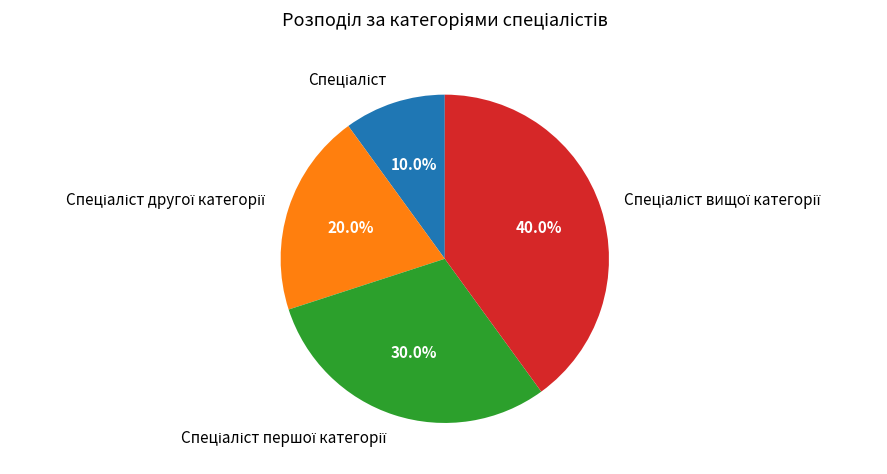

Count the number of slices in the pie.

4